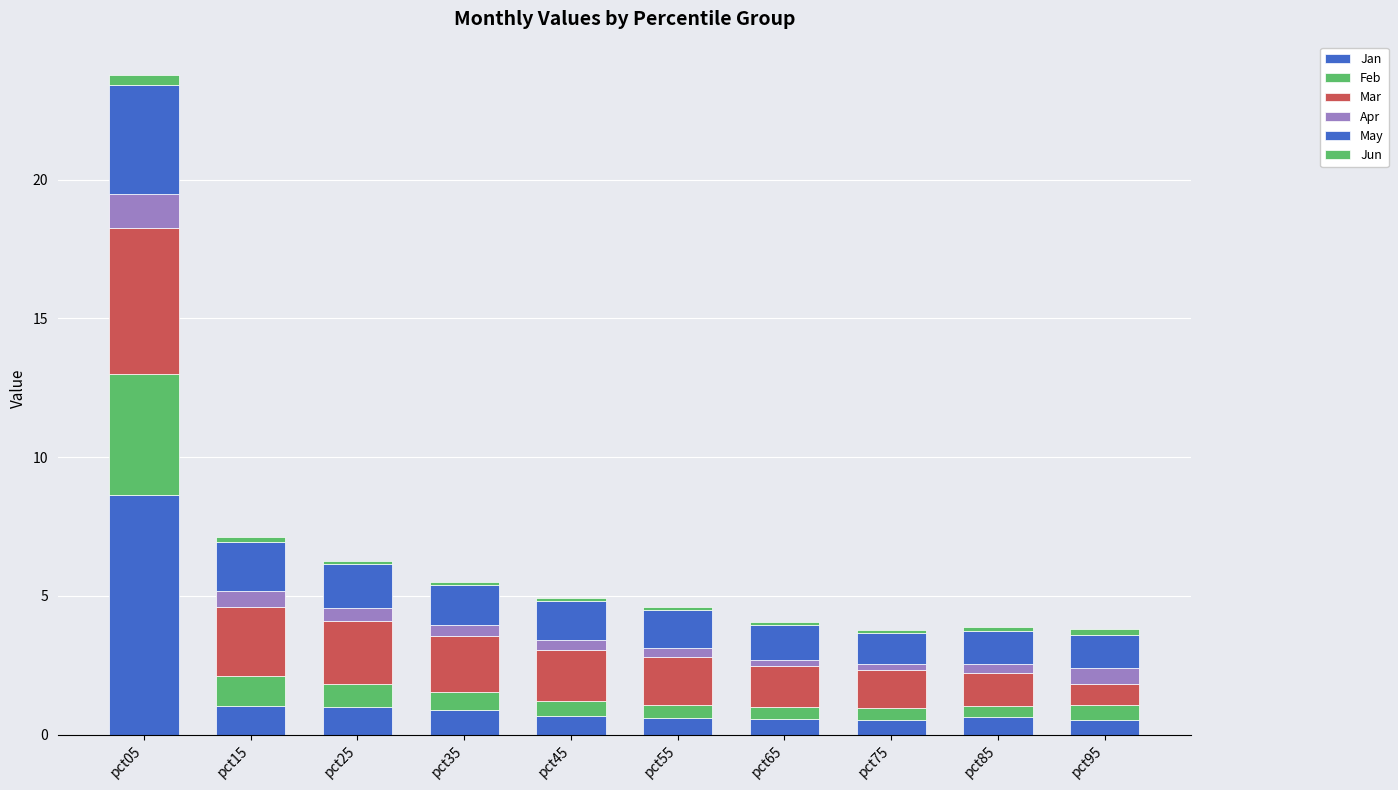

Are the bars horizontal?

No